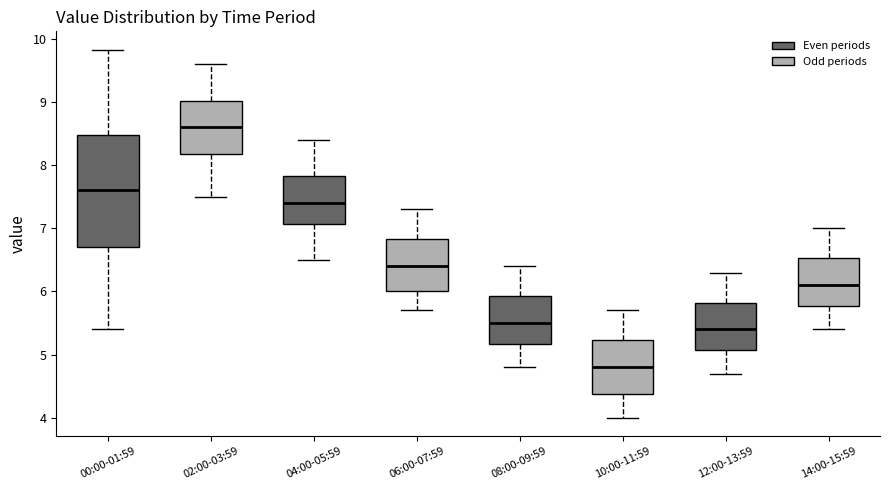

Comparing the boxes themselves (not the whiskers), which one is the tallest?

00:00-01:59